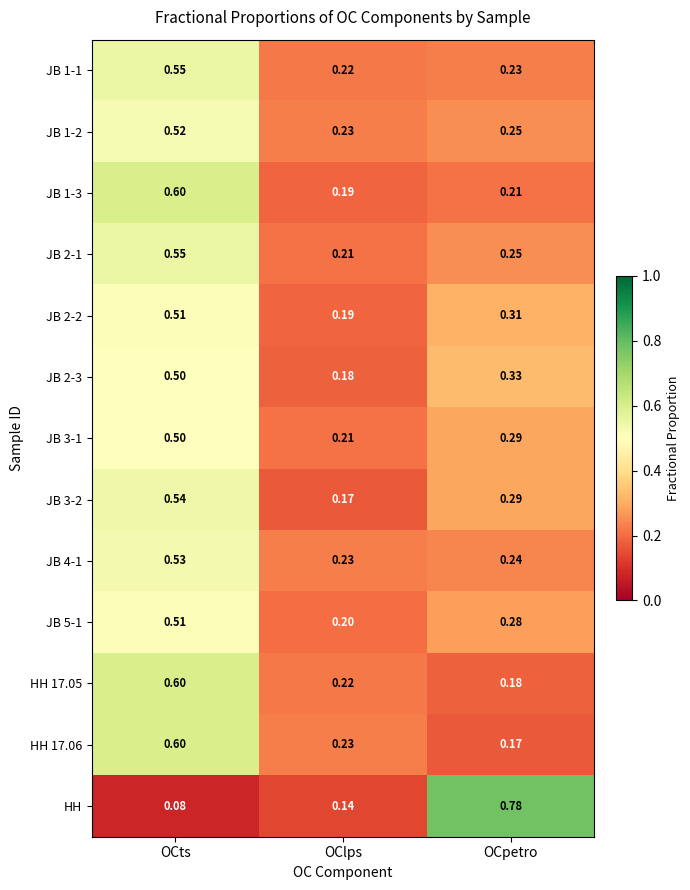

Where is HH 17.06 nearest to the value 0?

OCpetro